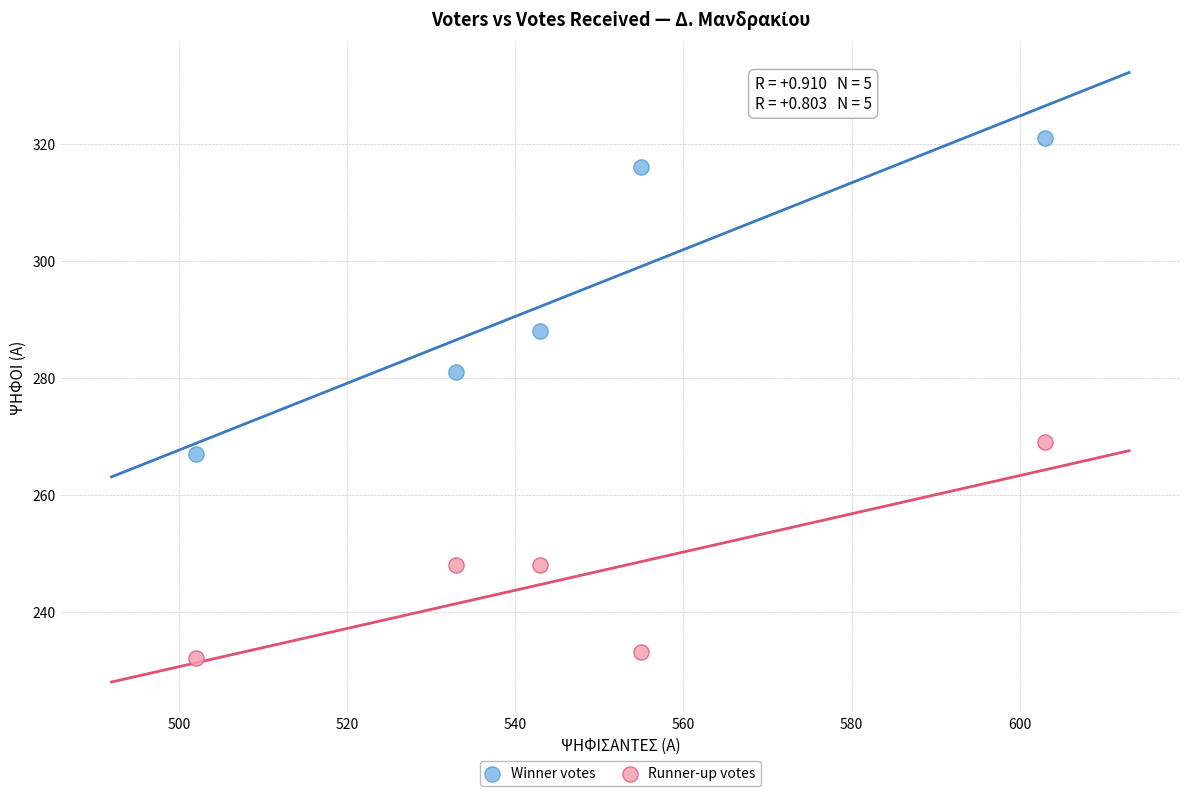

Which series has the widest spread of Y values?

Winner votes